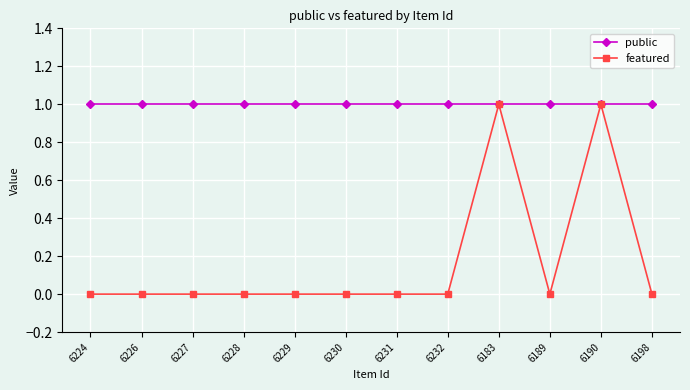

Rank the series at 6226 from highest to lowest value.

public, featured